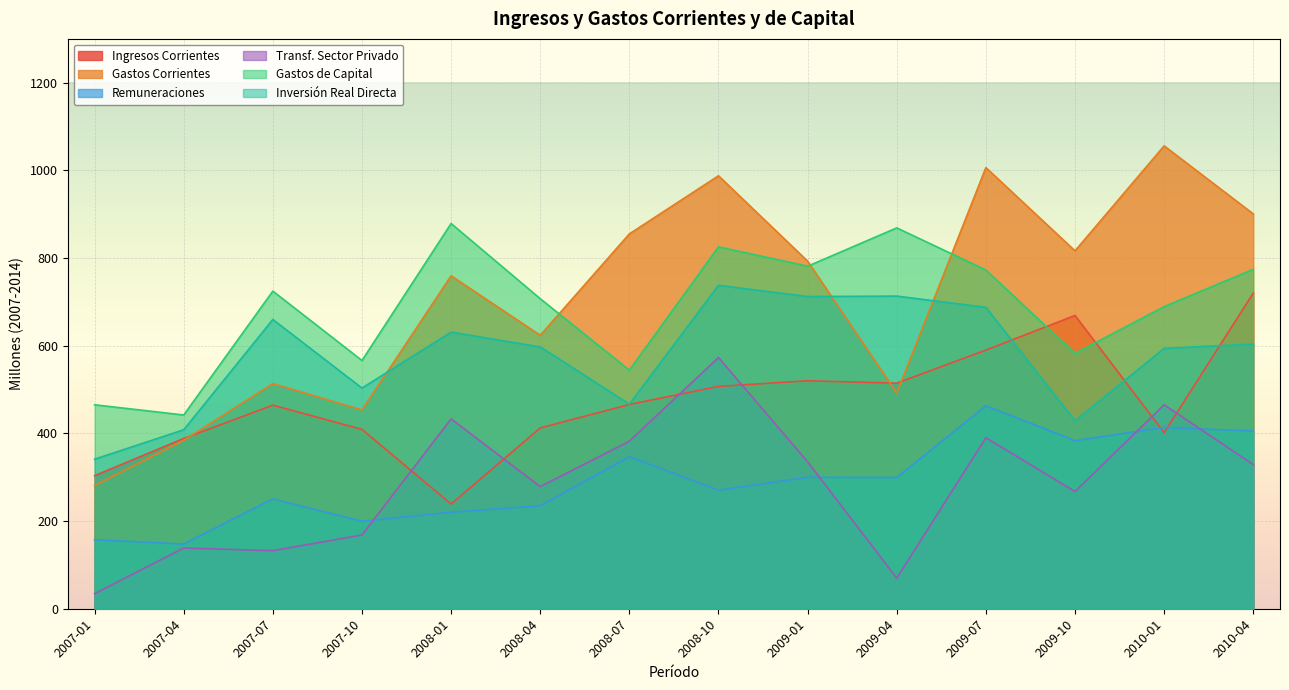

What is the difference between the maximum and second lowest values in the gtos_corr series?

671.6